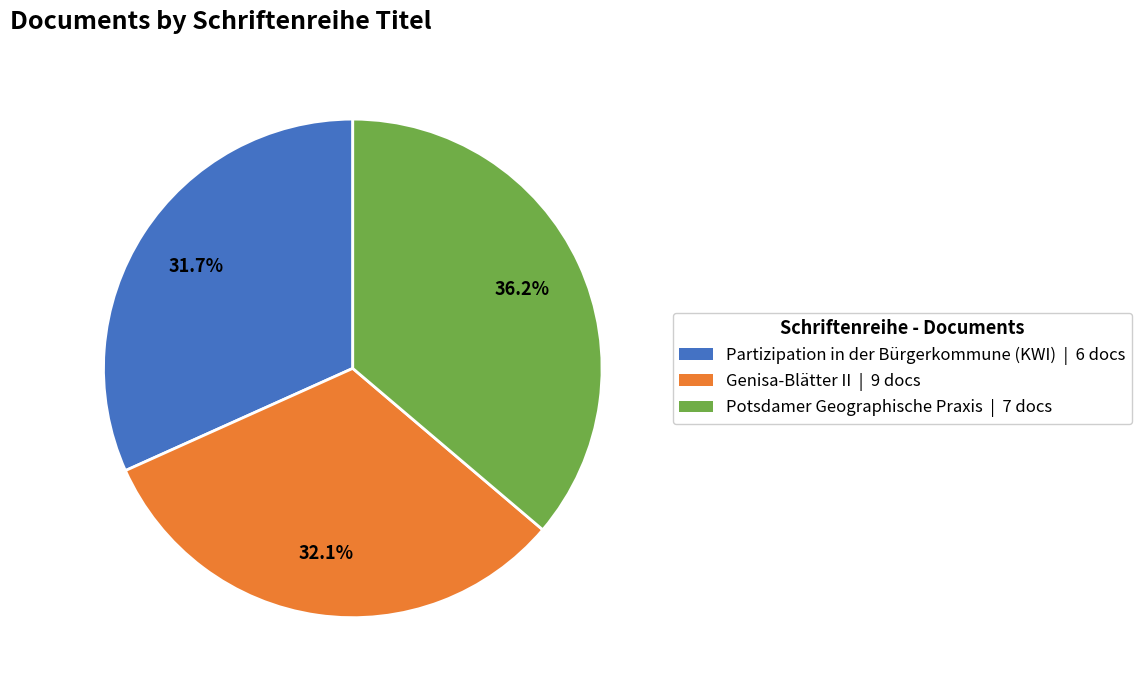

Does Genisa-Blätter II account for over 50% of the chart?

No